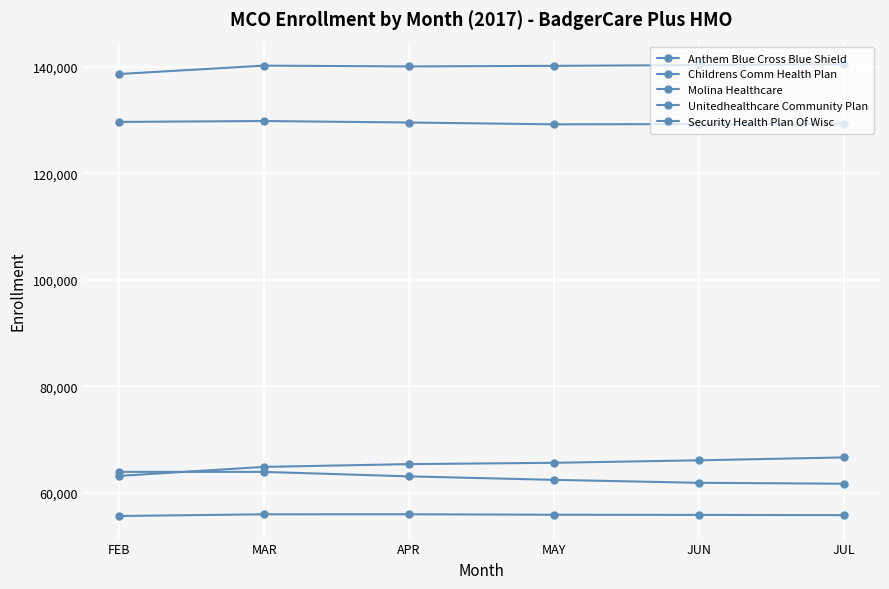

How many data points in Security Health Plan Of Wisc are less than 55914?

3